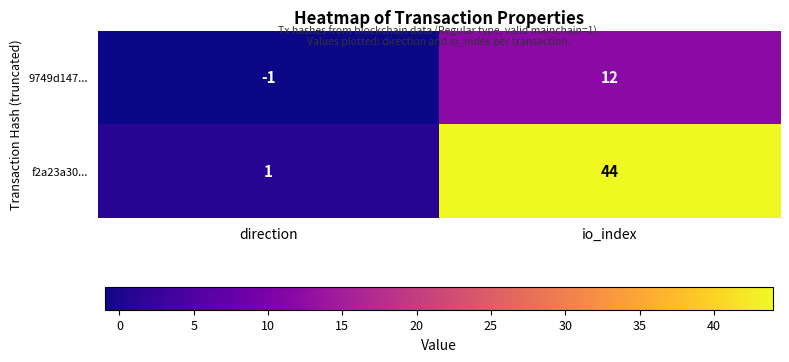

Reading left to right, extract all data points from this chart.

9749d147...: -1	12
f2a23a30...: 1	44